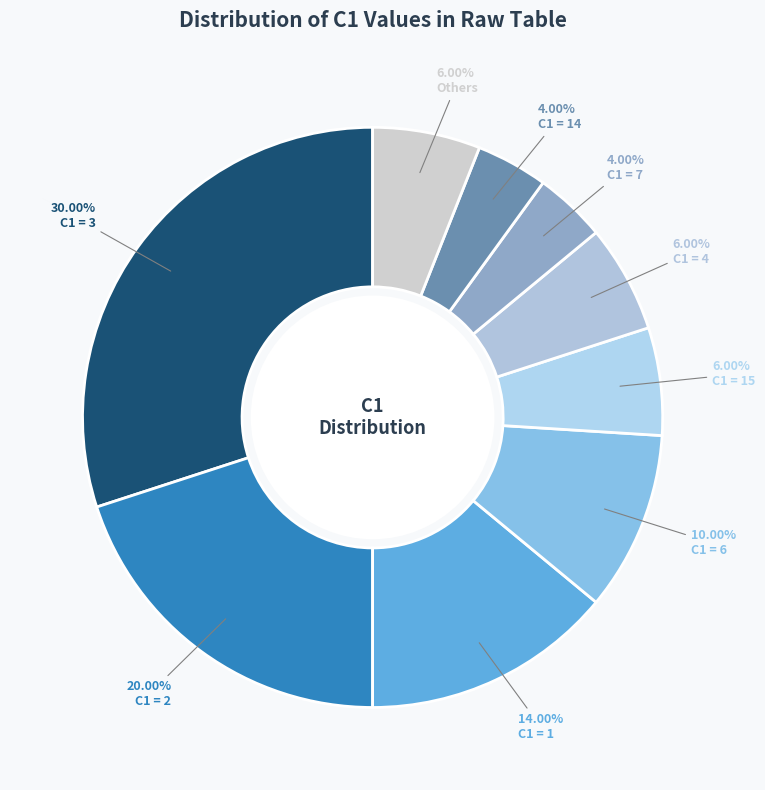

Which slice is the largest?

C1 = 3